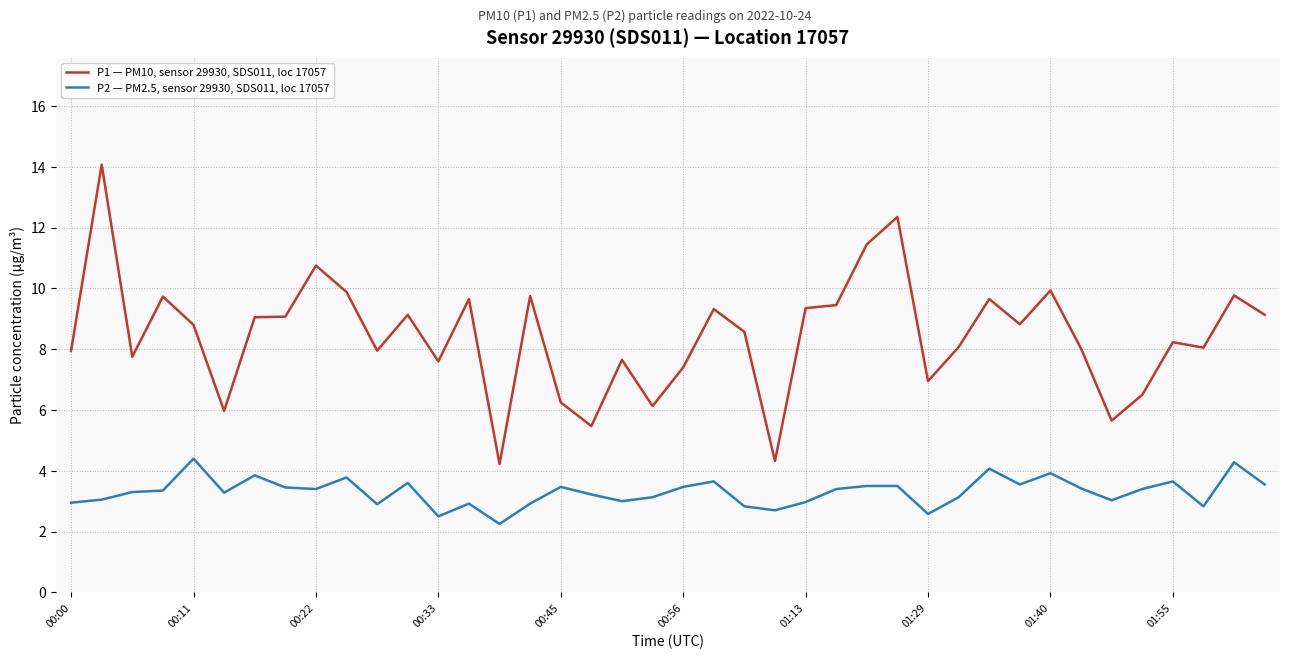

List the series in order of their peak value, highest first.

P1 — PM10, sensor 29930, SDS011, loc 17057, P2 — PM2.5, sensor 29930, SDS011, loc 17057